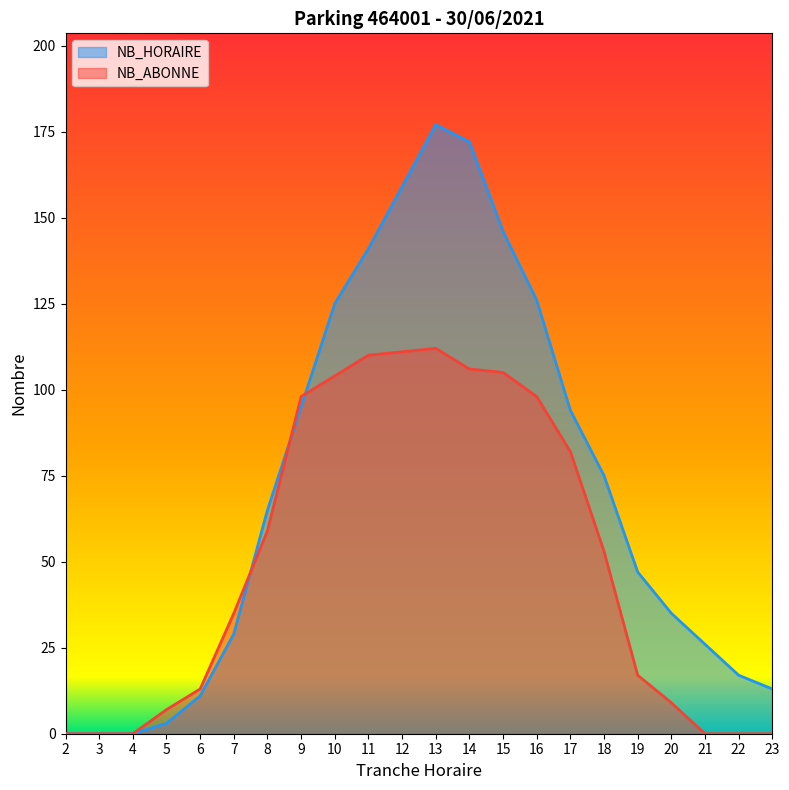

What is the difference between the second highest and second lowest values in the NB_HORAIRE series?

172